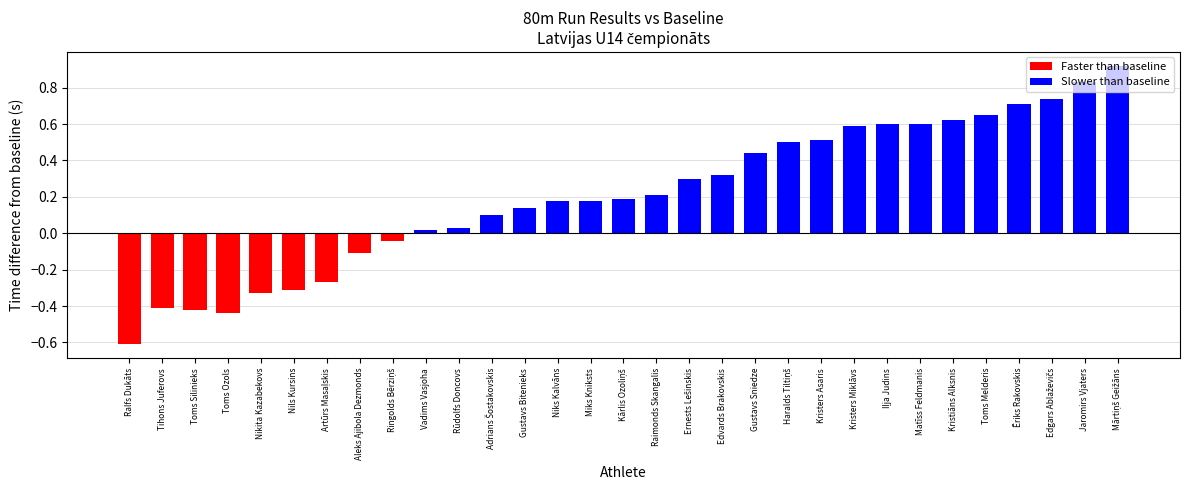

What is the difference between the second highest and second lowest values?

1.3